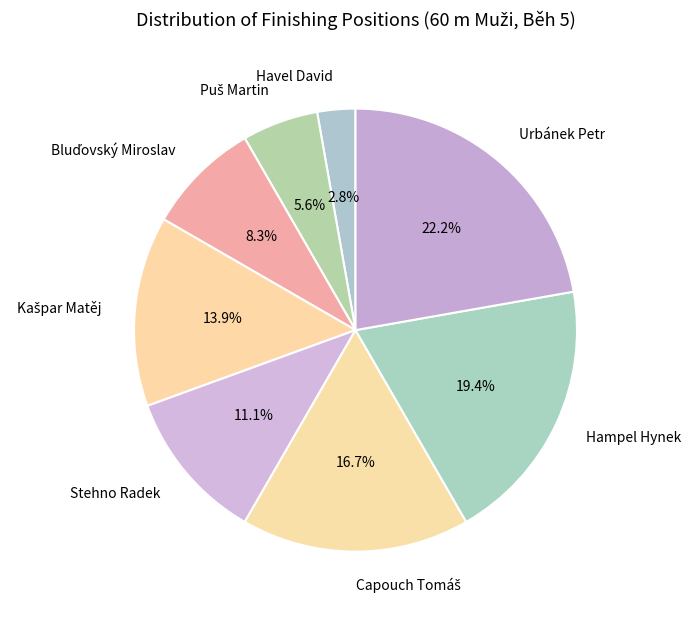

To the nearest percent, what is the average slice percentage?

12%